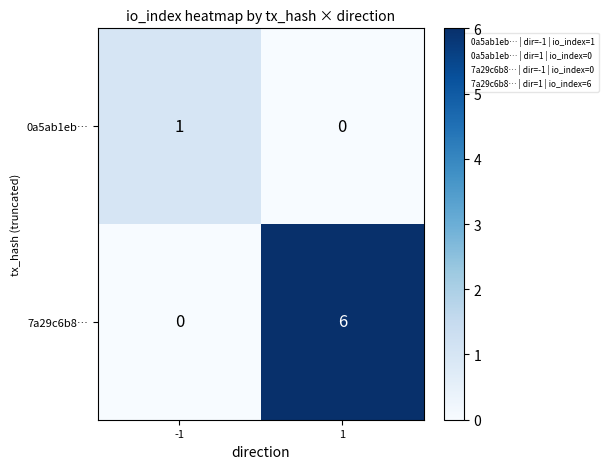

The 0a5ab1eb… series shows 0 at 1. True or false?

True